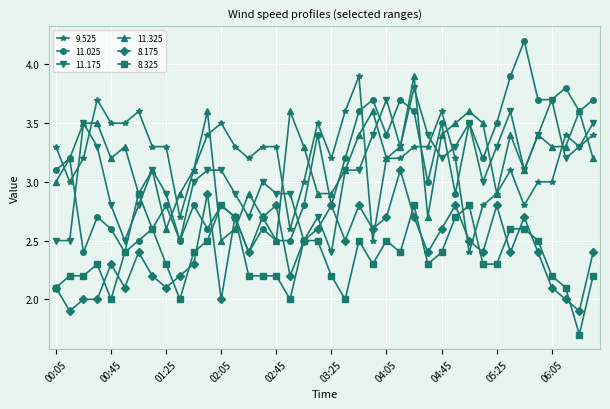

Which series has the largest total across all categories?

9.525